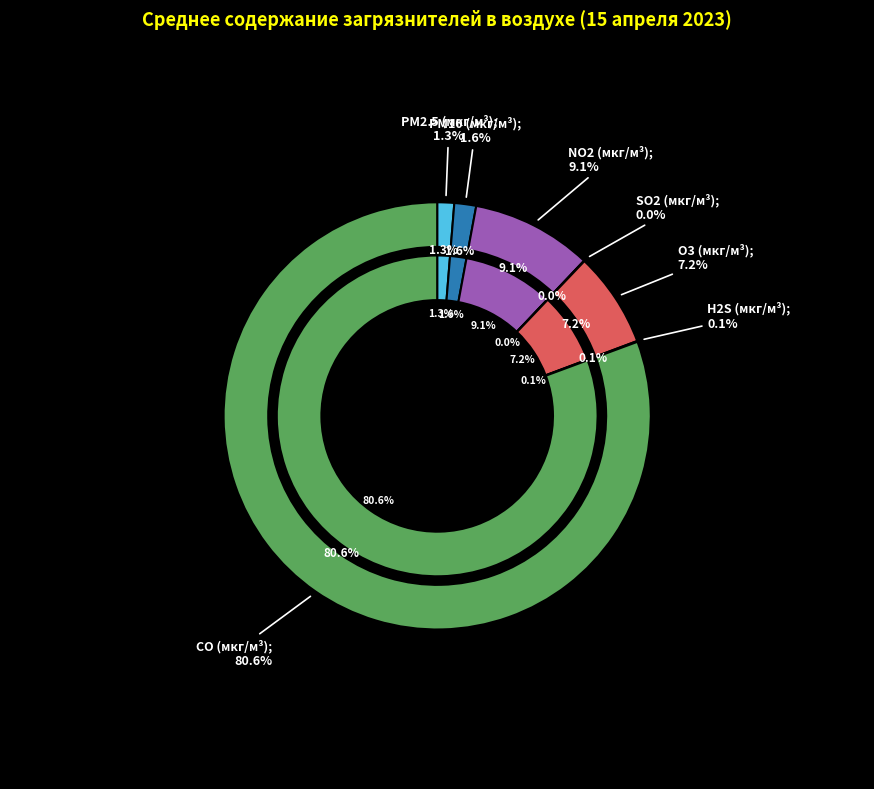

Rank the categories by value from lowest to highest.

SO2 (мкг/м³), H2S (мкг/м³), PM2.5 (мкг/м³), PM10 (мкг/м³), O3 (мкг/м³), NO2 (мкг/м³), CO (мкг/м³)